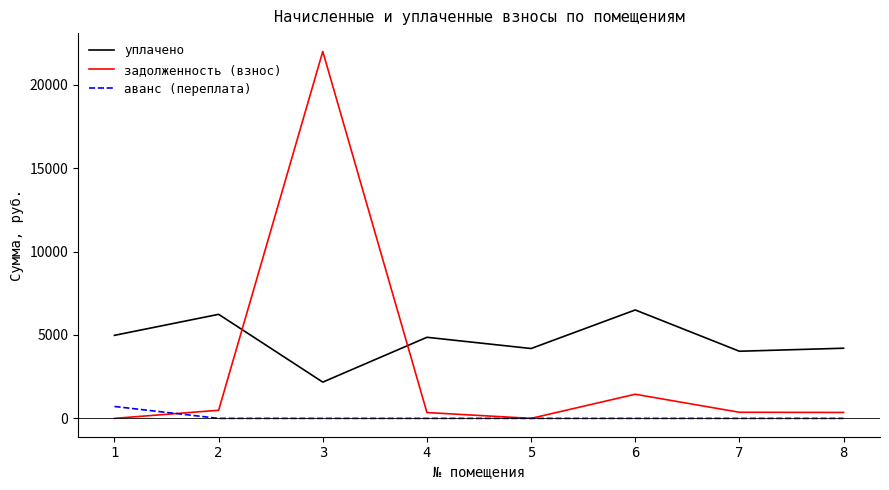

What is the sum of the задолженность (взнос) values at 8 and 1?

355.6